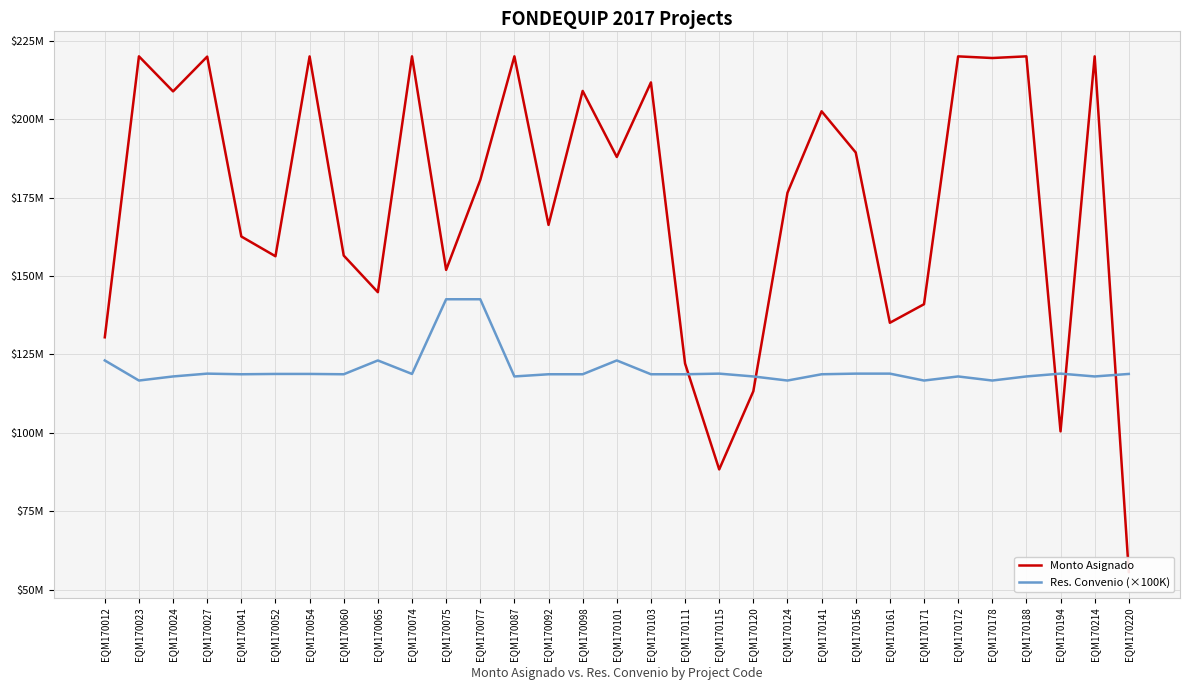

Reading left to right, what are all the values shown in this chart?

Monto Asignado: 130479447	220000000	208836665	219916000	162589583	156301264	219979332	156519302	144851820	220000000	151961000	180600000	220000000	166290971	208979484	187933400	211687371	122121763	88377261	113277440	176516796	202494006	189360655	135103917	141015037	219990000	219463142	220000000	100500000	219998616	55671622
Res. Convenio (×100K): 123100000	116700000	118000000	118900000	118700000	118800000	118800000	118700000	123100000	118800000	142600000	142600000	118000000	118700000	118700000	123100000	118700000	118700000	118900000	118000000	116700000	118700000	118900000	118900000	116700000	118000000	116700000	118000000	118900000	118000000	118800000